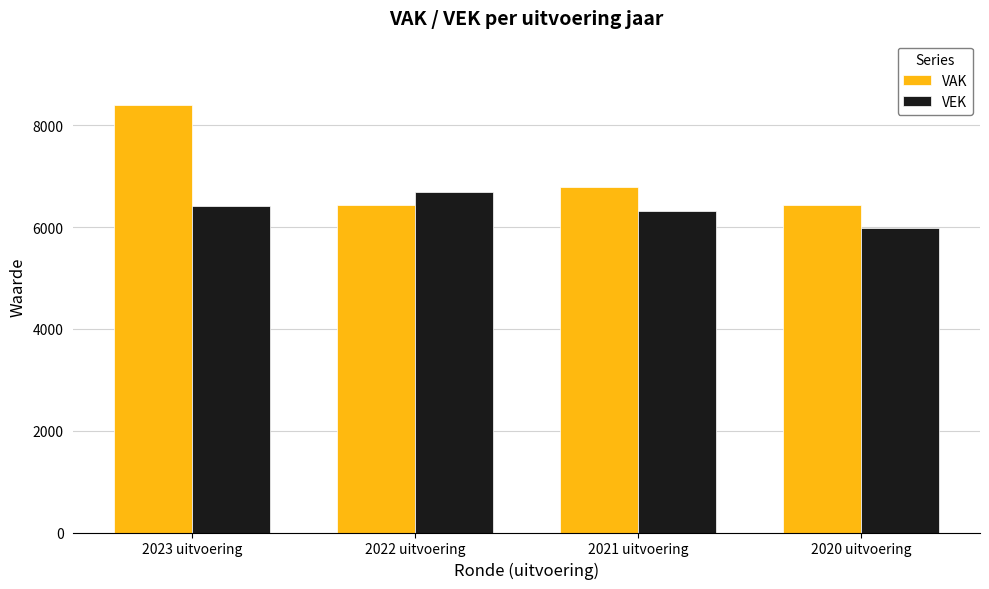

Which series has the widest spread of values?

VAK